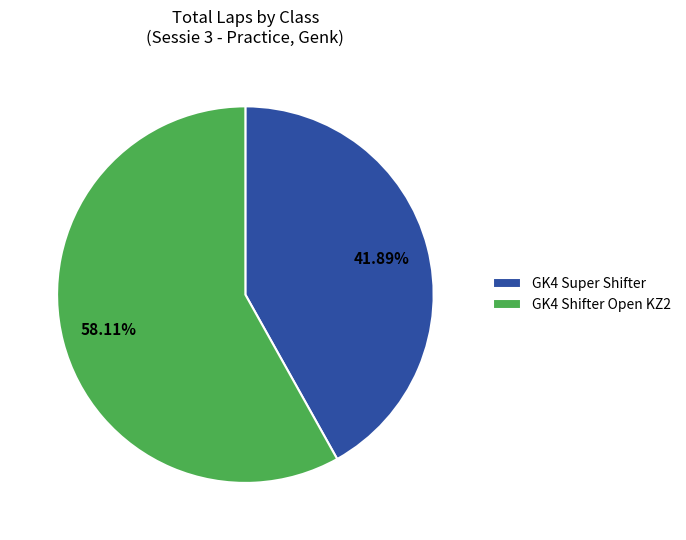

Count the number of slices in the pie.

2